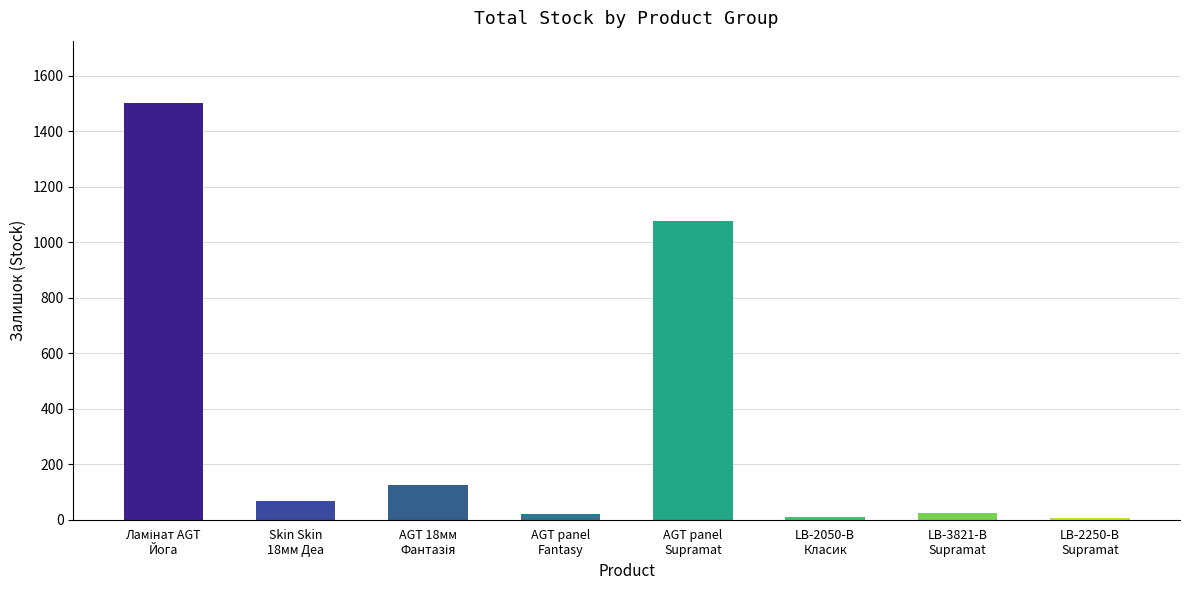

What is the greatest value displayed?

1502